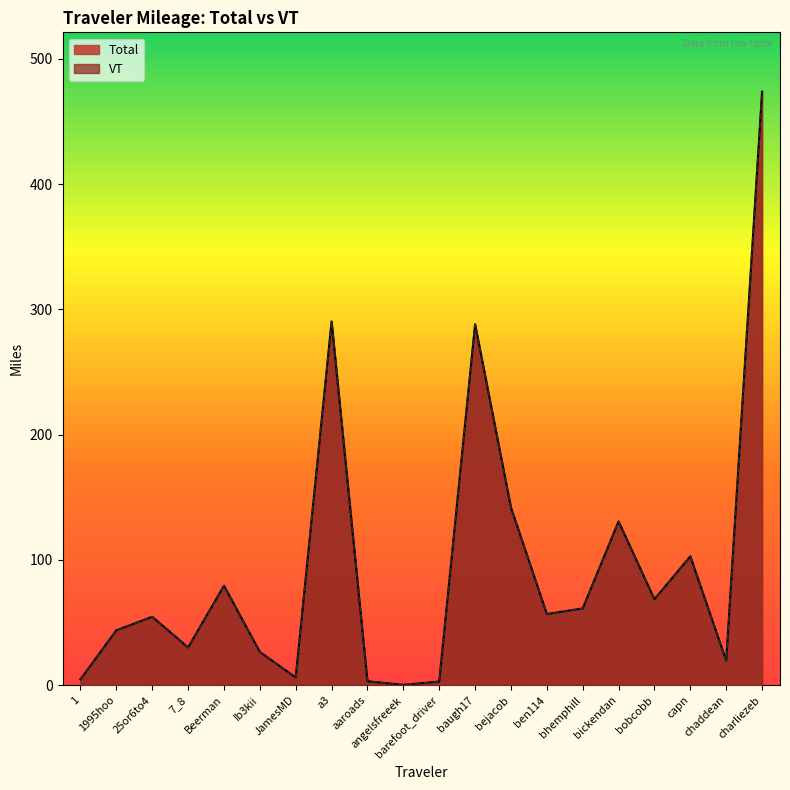

What position from the left is charliezeb?

20